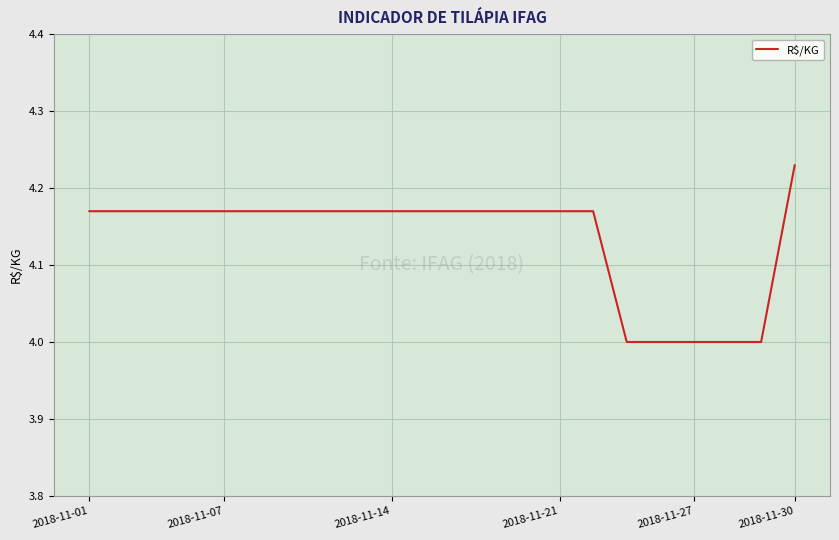

What is the minimum value shown in the chart?

4.0